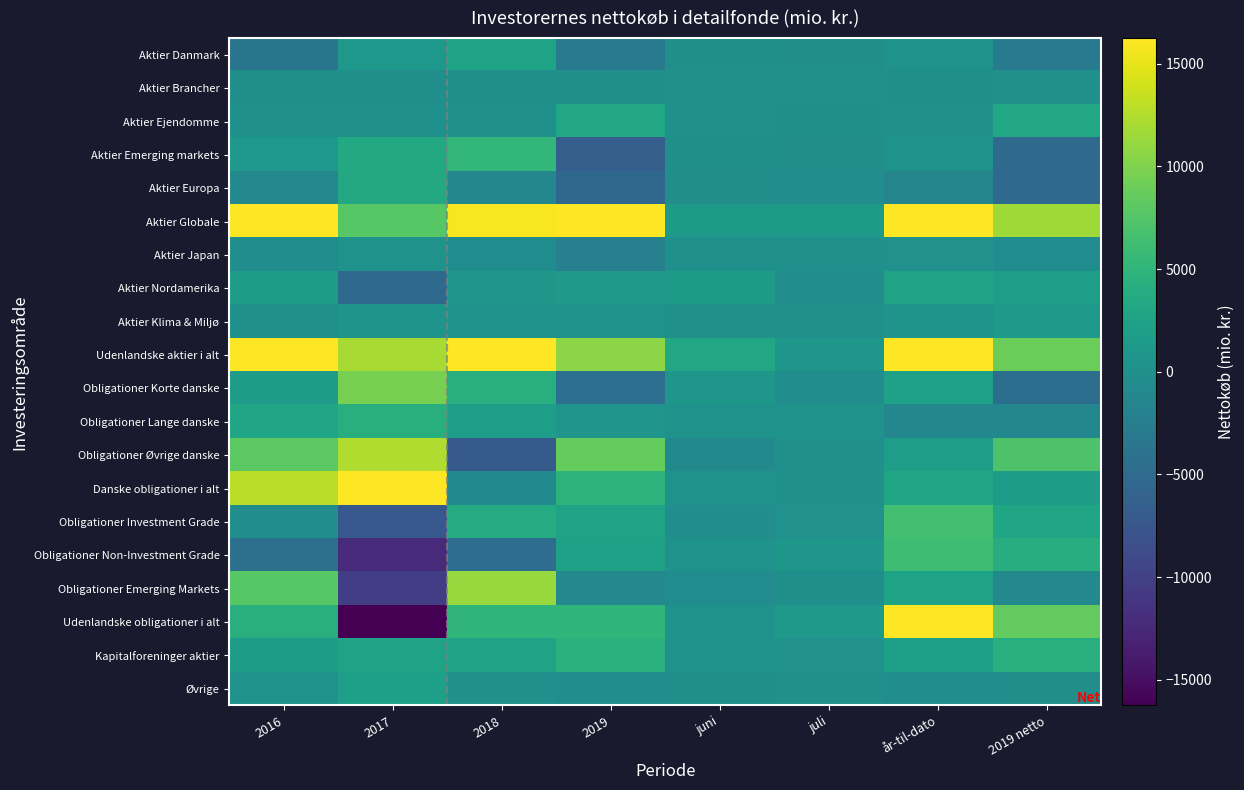

Which series has the largest total across all categories?

Udenlandske aktier i alt